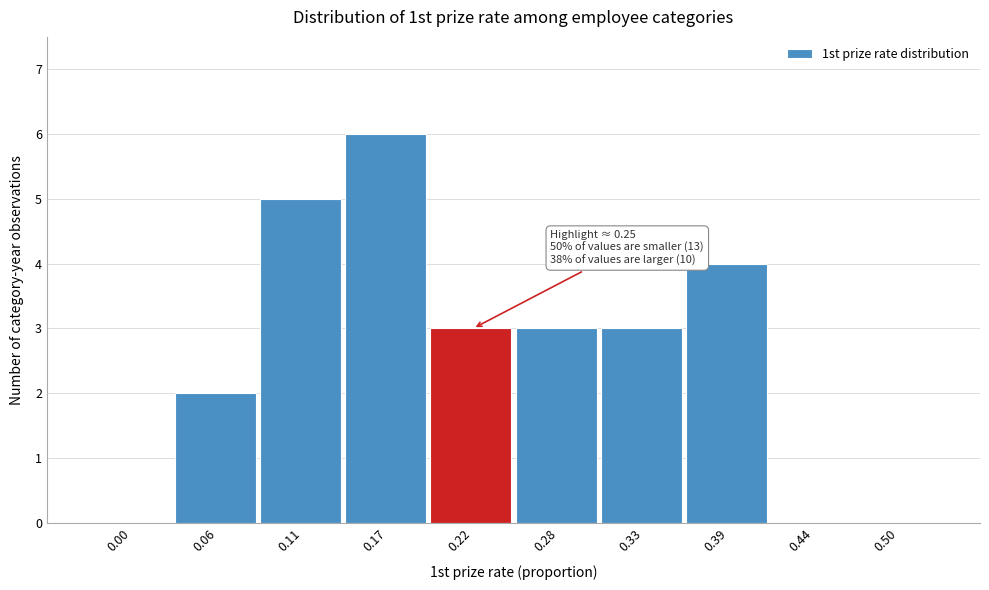

Reading right to left, list all the values displayed in this chart.

0.50=0	0.44=0	0.39=4	0.33=3	0.28=3	0.22=3	0.17=6	0.11=5	0.06=2	0.00=0